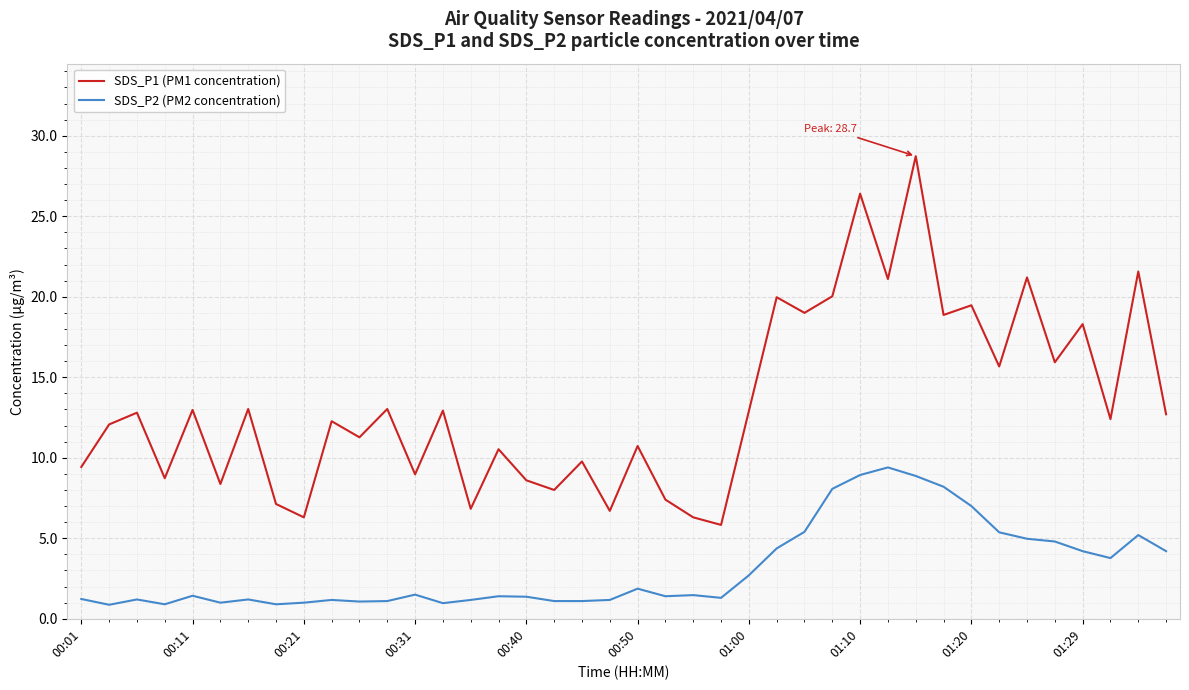

Which series has the largest range (max minus min)?

SDS_P1 (PM1 concentration)